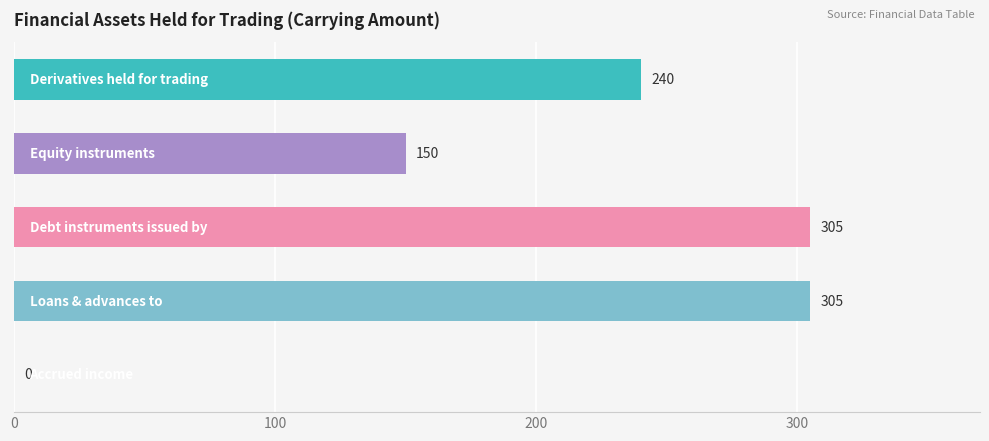

What is the sum of all values?

1000